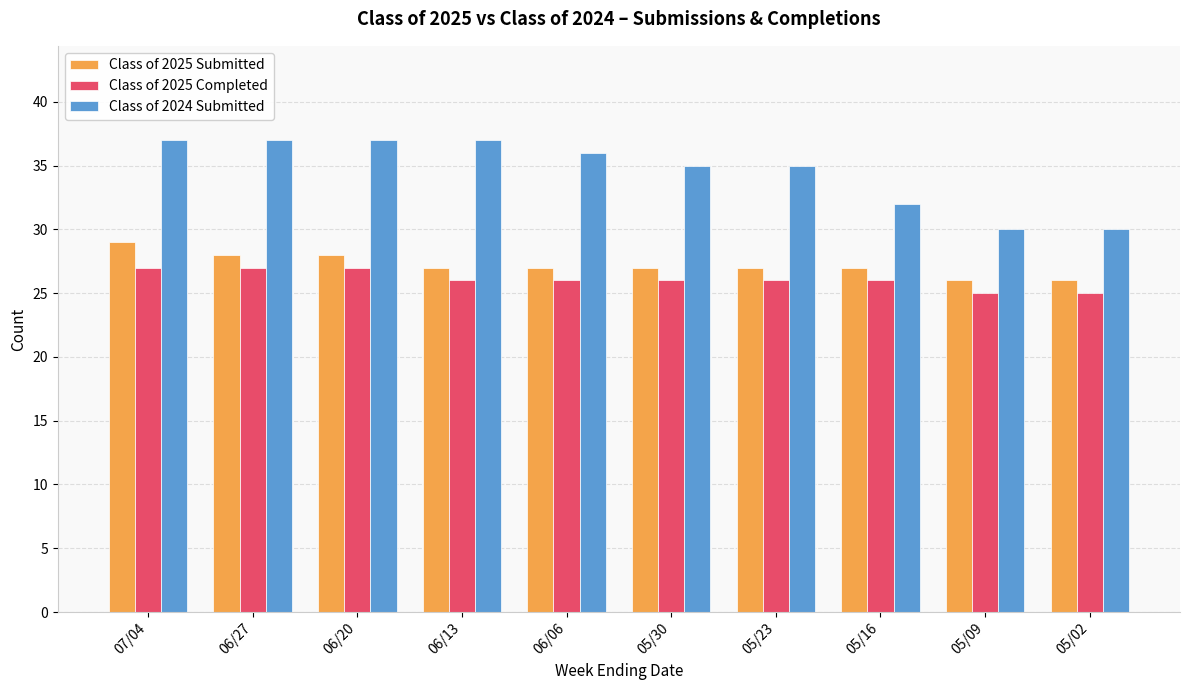

What is the lowest value of the Class of 2025 Completed series?

25